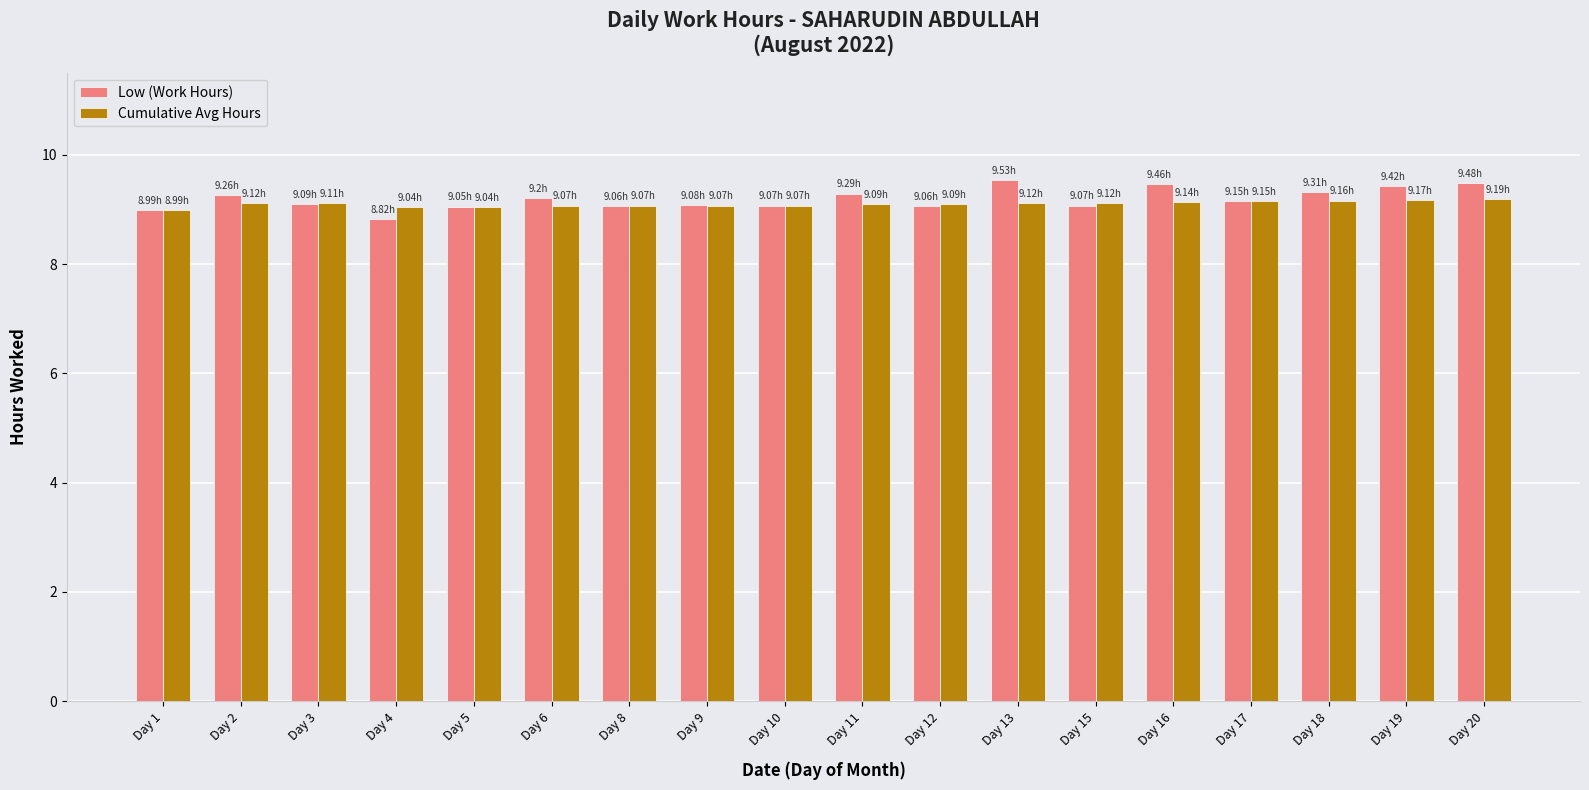

The Low (Work Hours) series shows 9.2 at Day 17. True or false?

True